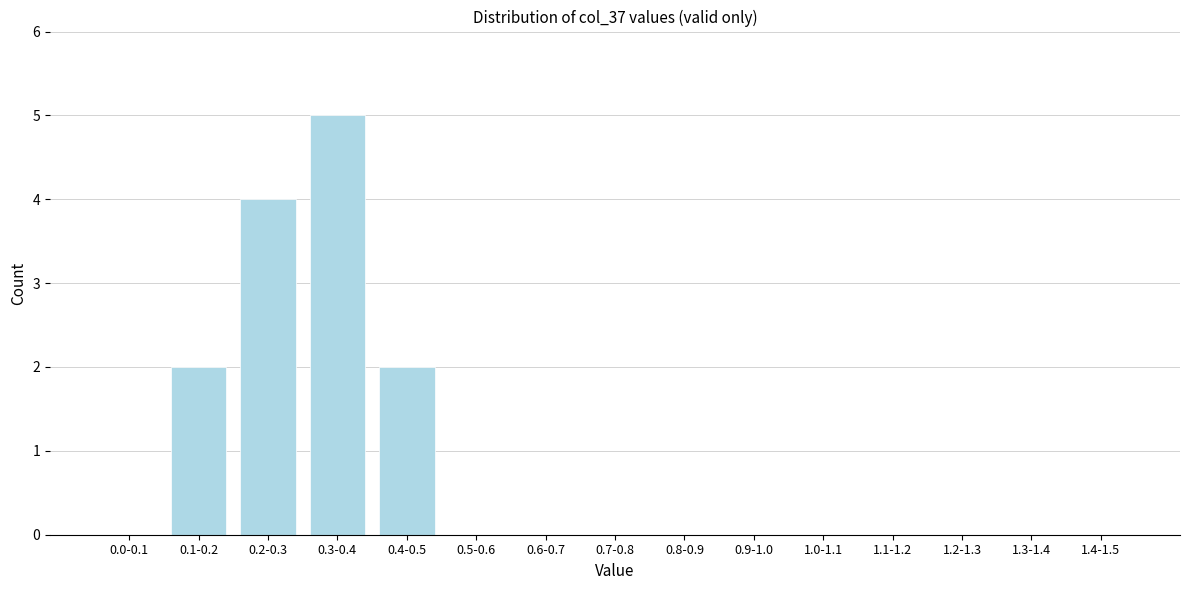

Reading right to left, list all the values displayed in this chart.

1.4-1.5=0	1.3-1.4=0	1.2-1.3=0	1.1-1.2=0	1.0-1.1=0	0.9-1.0=0	0.8-0.9=0	0.7-0.8=0	0.6-0.7=0	0.5-0.6=0	0.4-0.5=2	0.3-0.4=5	0.2-0.3=4	0.1-0.2=2	0.0-0.1=0